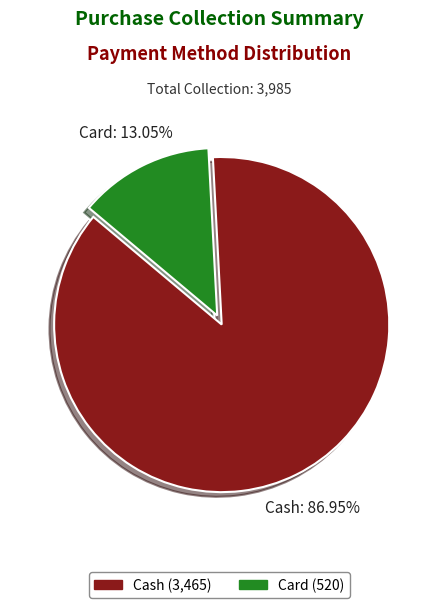

Between Card and Cash, which is larger?

Cash